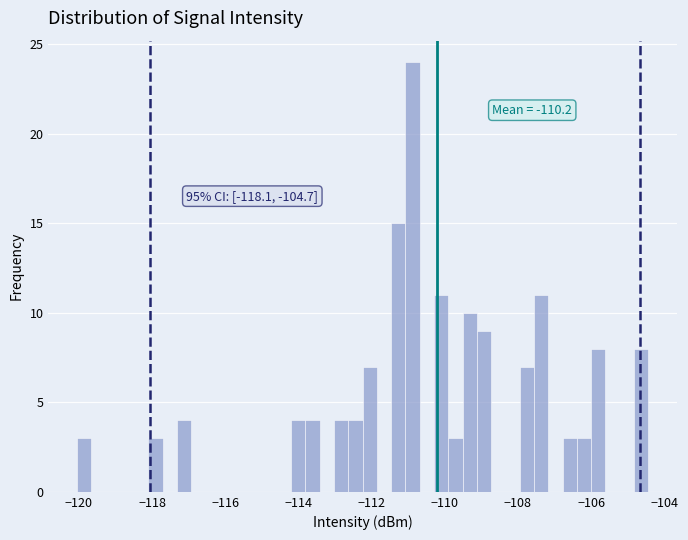

Read against the x-axis, roughly where is the centre of the tallest bar?

-110.8